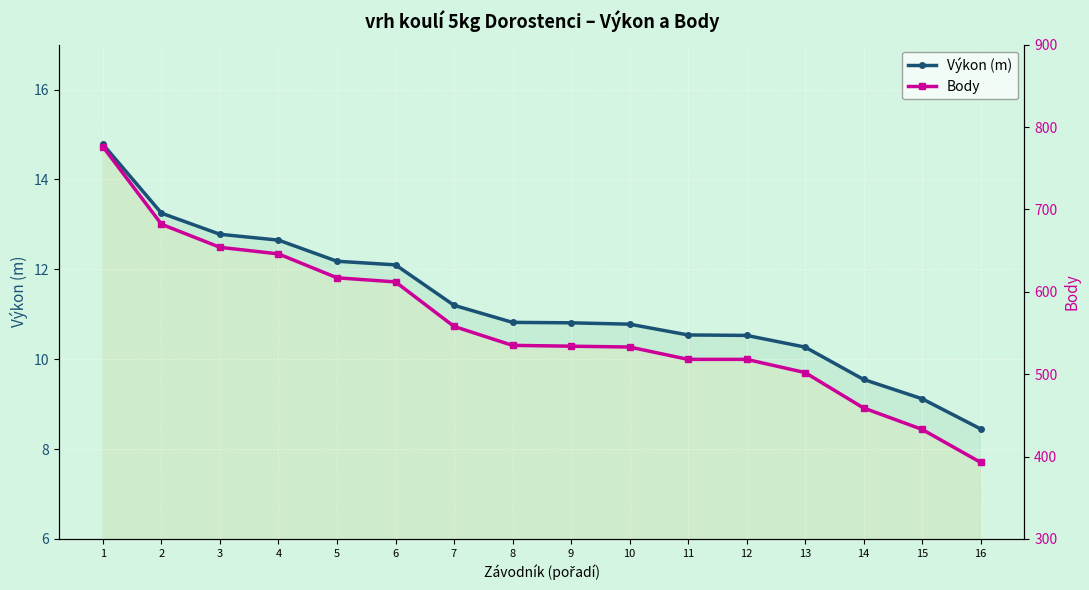

Between 6 and 5, which is larger?

5